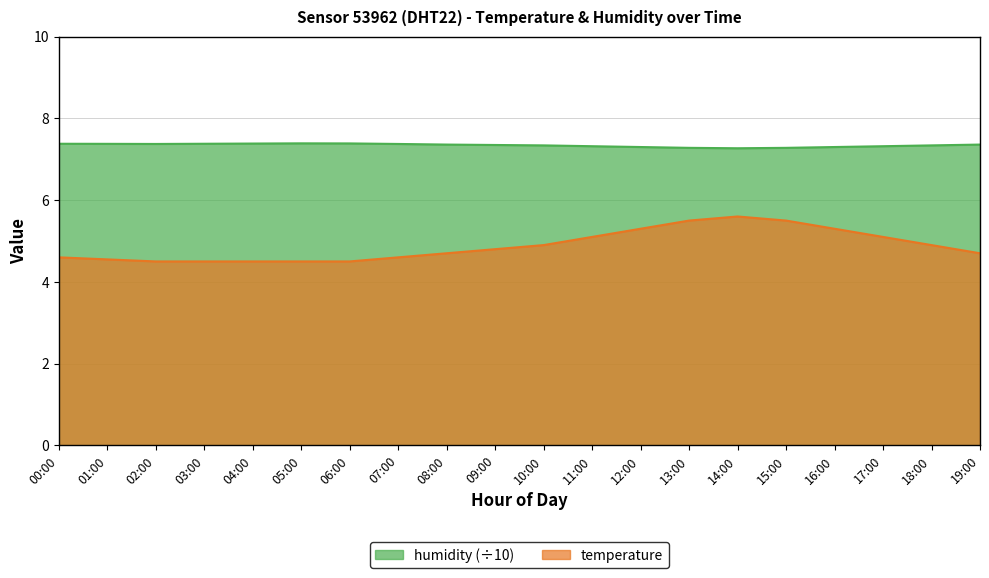

True or false: humidity and temperature intersect in this chart.

False